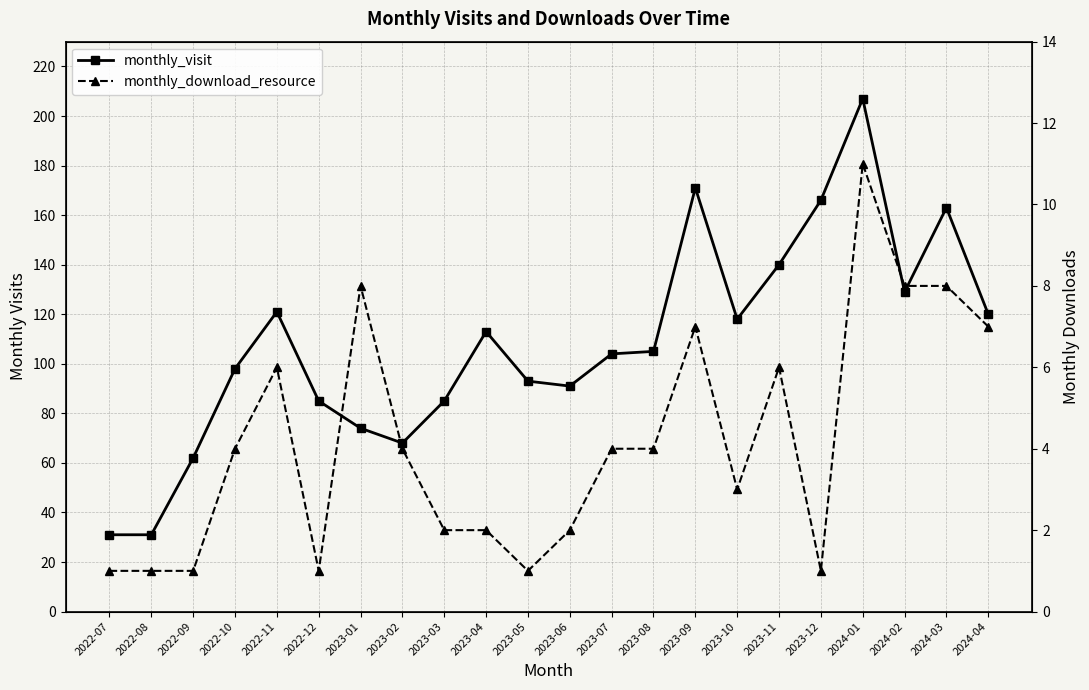

True or false: monthly_download_resource and monthly_visit cross at least once.

False